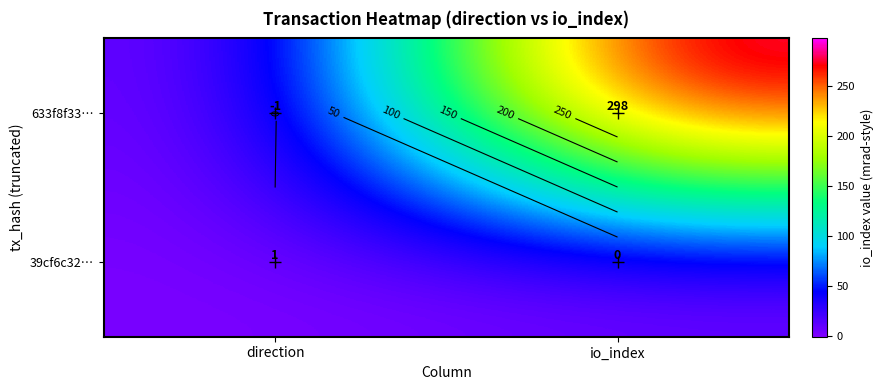

How many positive values does the 39cf6c32… series have?

1